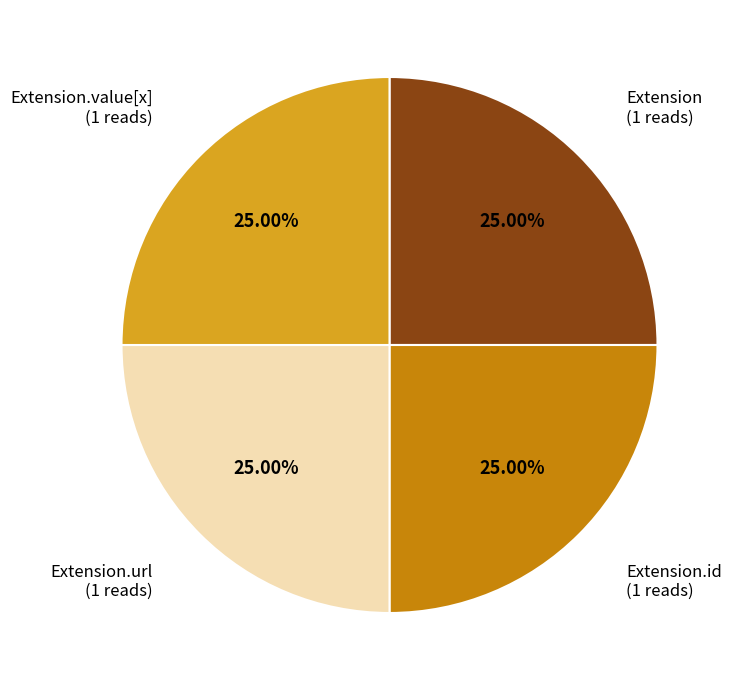

How many segments does this pie chart have?

4